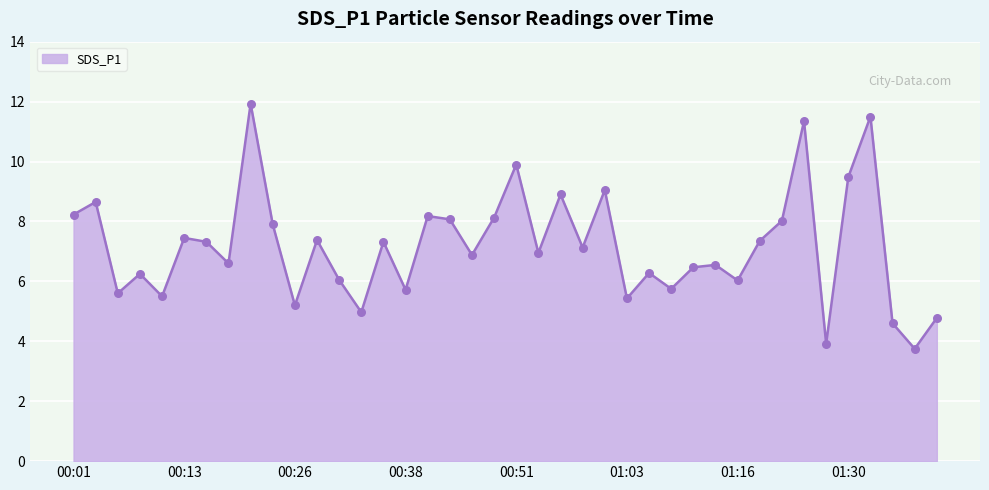

What is the maximum value shown in the chart?

11.9